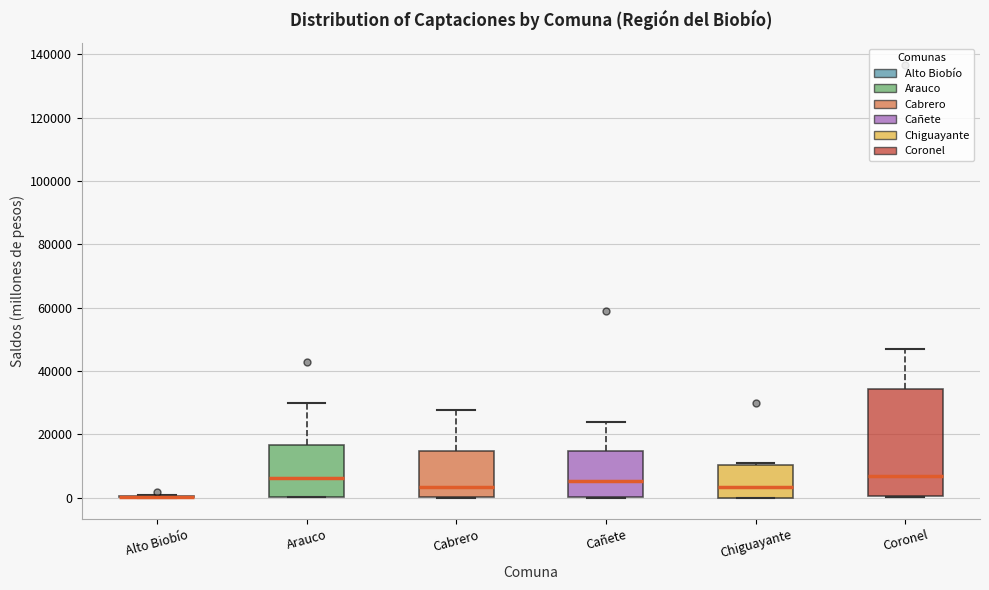

Reading left to right, transcribe this box plot: for each box, give where its median line is, the range the box spans, and where its two whiskers end, as read against the y-axis. The values are not printed on the chart, so give them approximately, as read against the axis.

Alto Biobío: box collapsed to a line at 0, whiskers 0 to 0
Arauco: median 6000, box 0 to 16000, whiskers 0 to 30000
Cabrero: median 4000, box 0 to 14000, whiskers 0 to 28000
Cañete: median 6000, box 0 to 14000, whiskers 0 to 24000
Chiguayante: median 4000, box 0 to 10000, whiskers 0 to 12000
Coronel: median 6000, box 0 to 34000, whiskers 0 to 46000